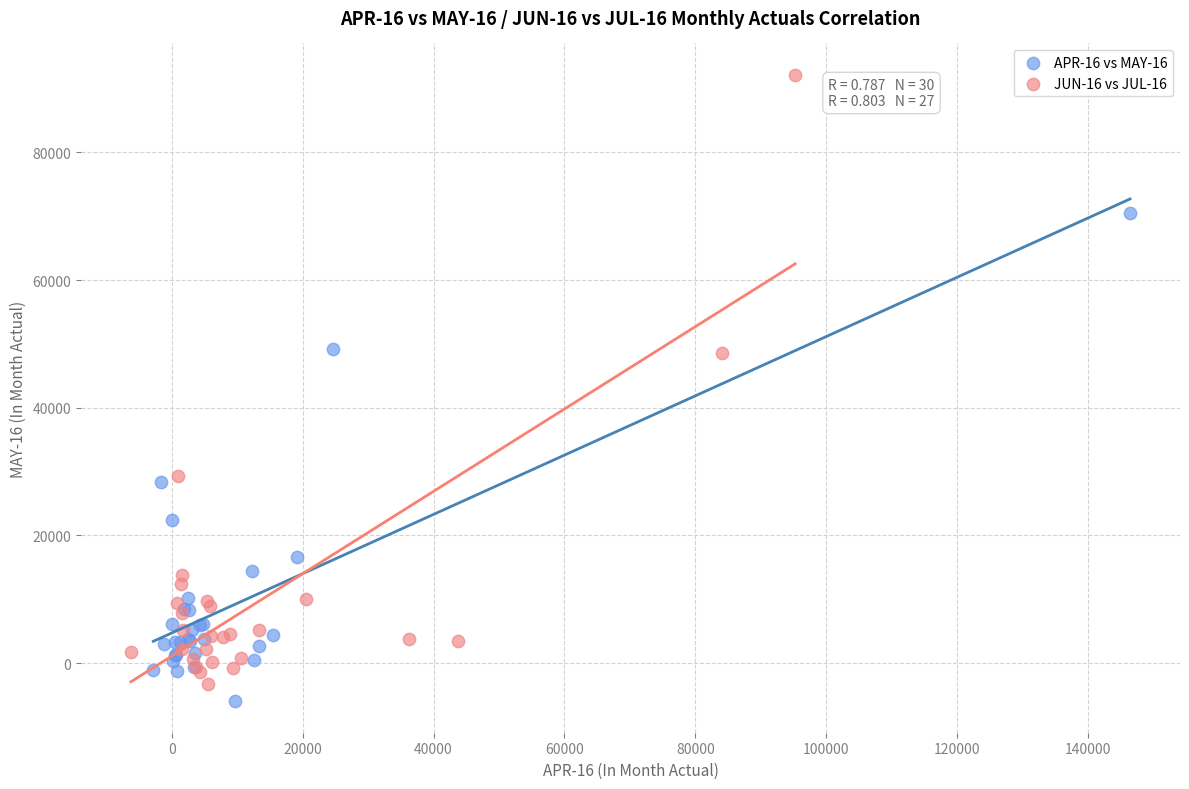

Which series contains the highest Y value?

JUN-16 vs JUL-16